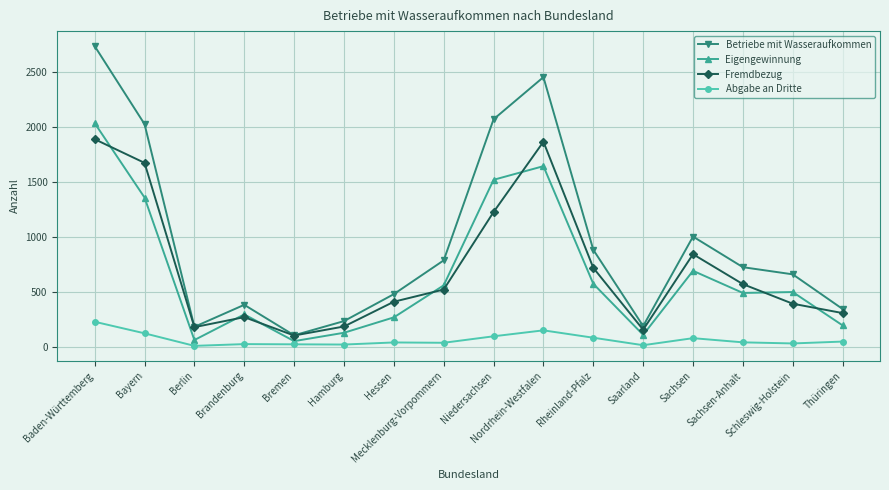

Does the chart display data point markers on the line(s)?

Yes